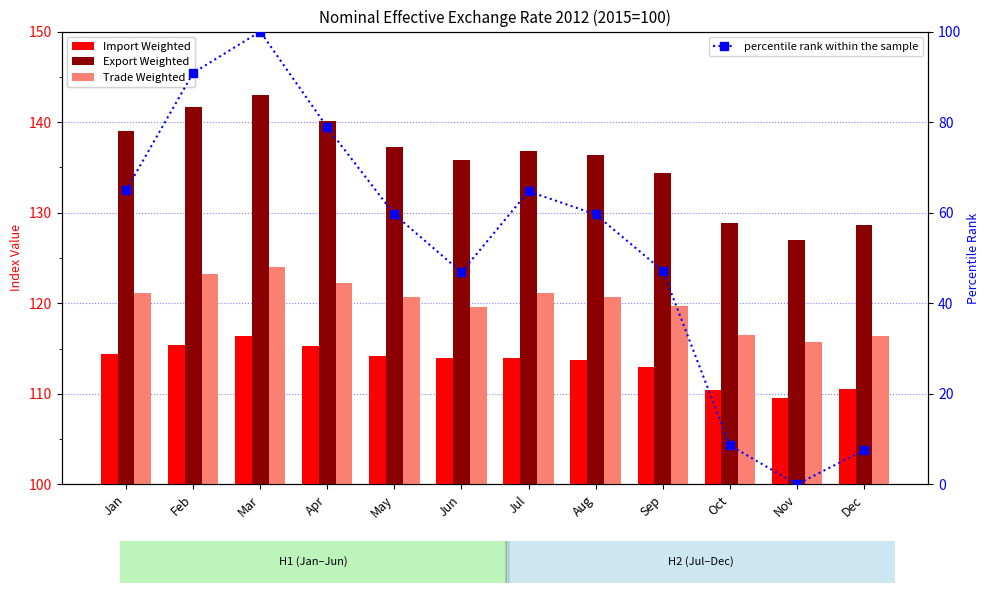

What is the average value of the Trade Weighted series?

120.1